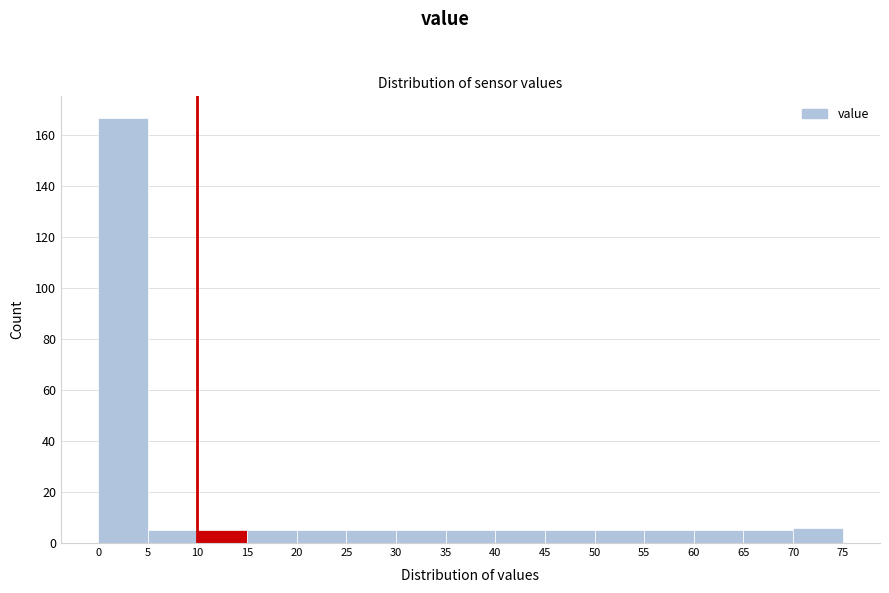

Reading left to right, list every bar in this chart as the range it spans on the x-axis followed by its height. The values are not printed on the chart, so give them approximately, as read against the axis.

0 to 5: 168
5 to 10: 6
10 to 15: 6
15 to 20: 6
20 to 25: 6
25 to 30: 6
30 to 35: 6
35 to 40: 6
40 to 45: 6
45 to 50: 6
50 to 55: 6
55 to 60: 6
60 to 65: 6
65 to 70: 6
70 to 75: 6